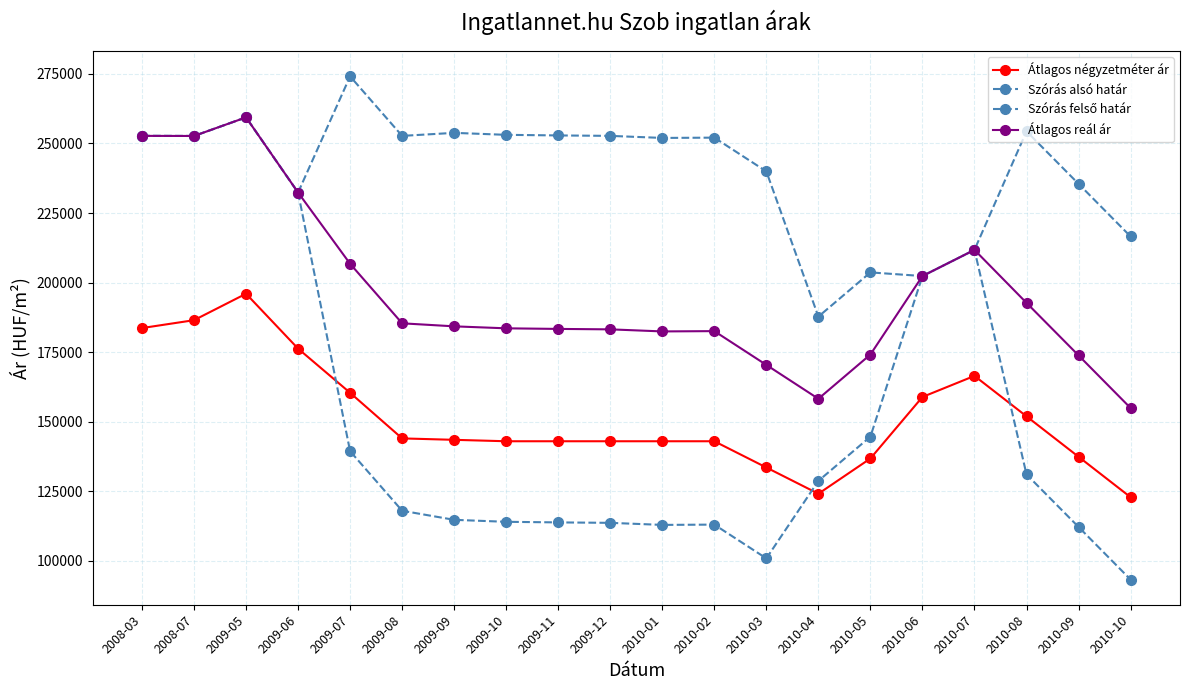

Which category has the highest value in the Átlagos reál ár series?

2009-05